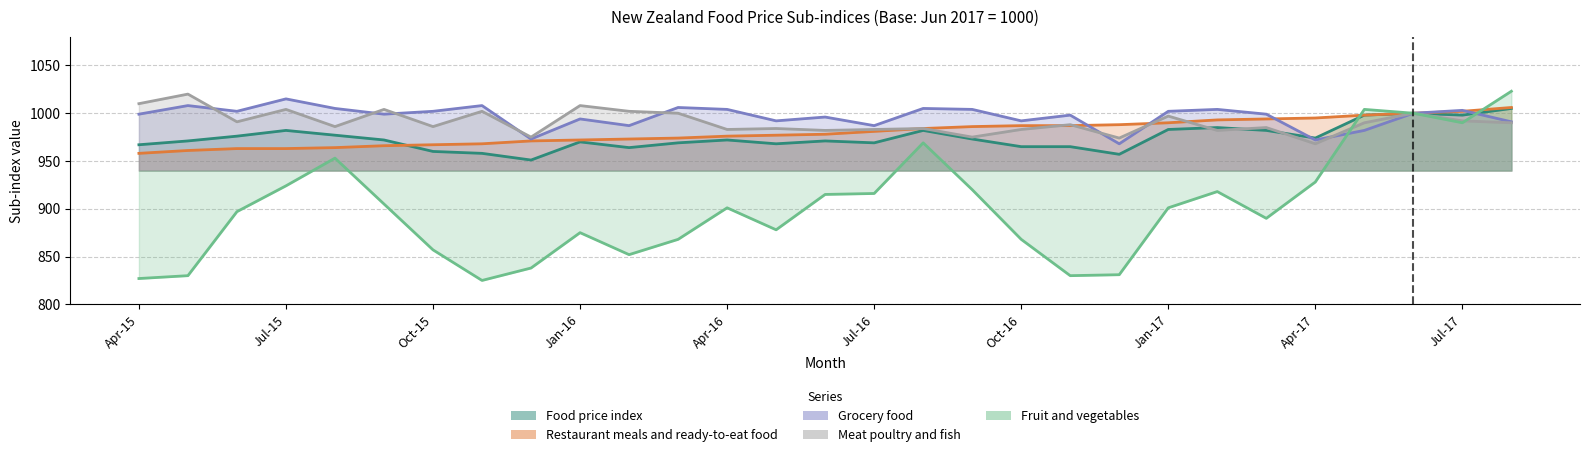

What is the average value of the Food price index series?

975